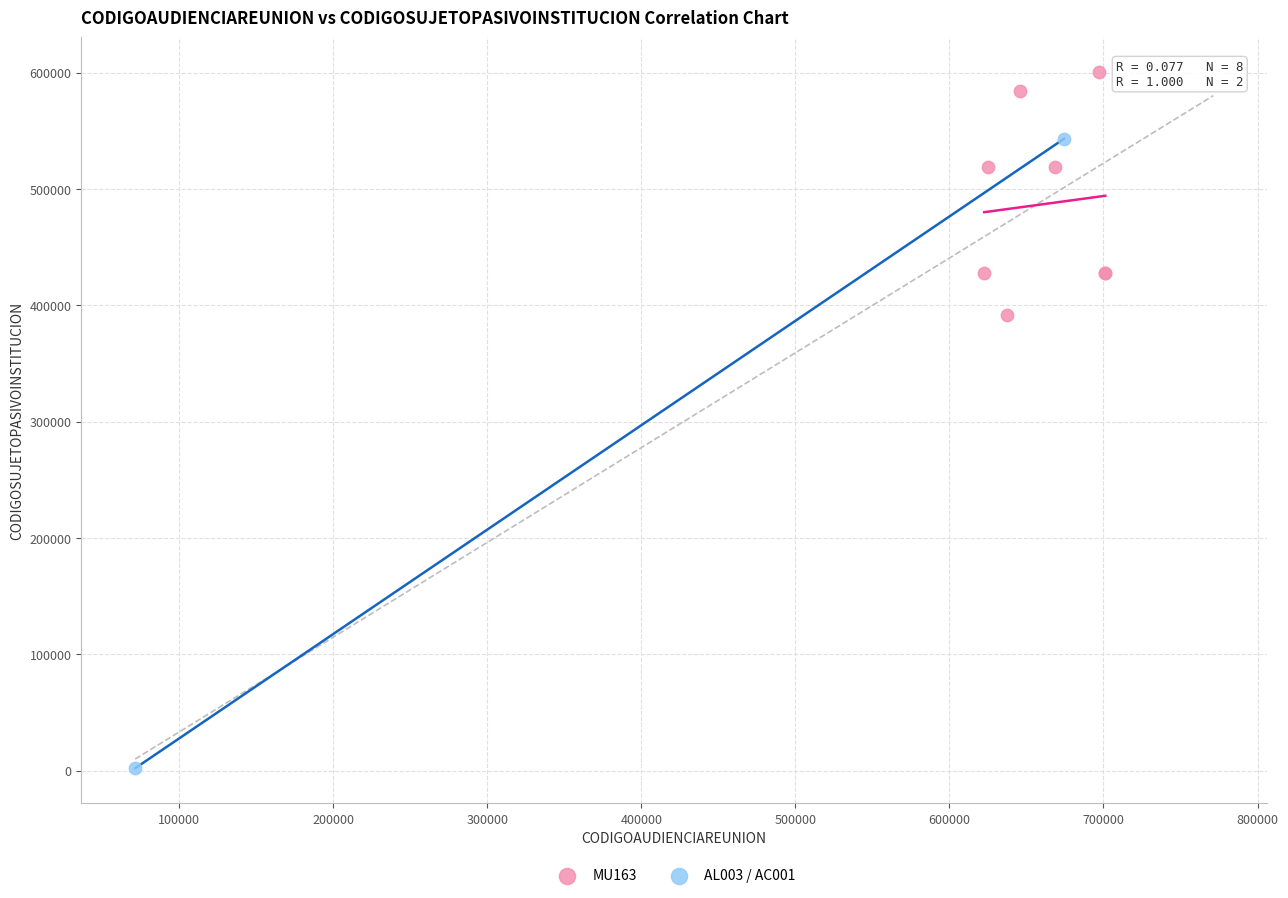

What are all the series names shown in the legend?

MU163, AL003 / AC001